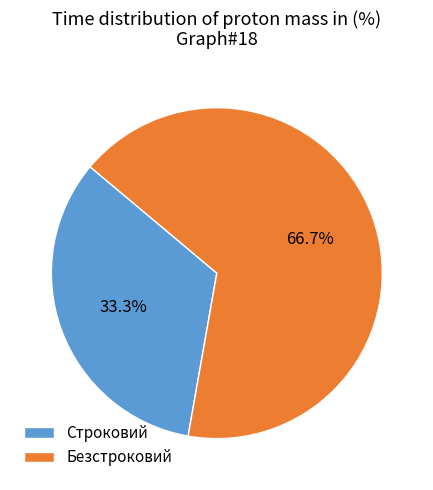

Combined, do Безстроковий and Строковий account for over 50%?

Yes